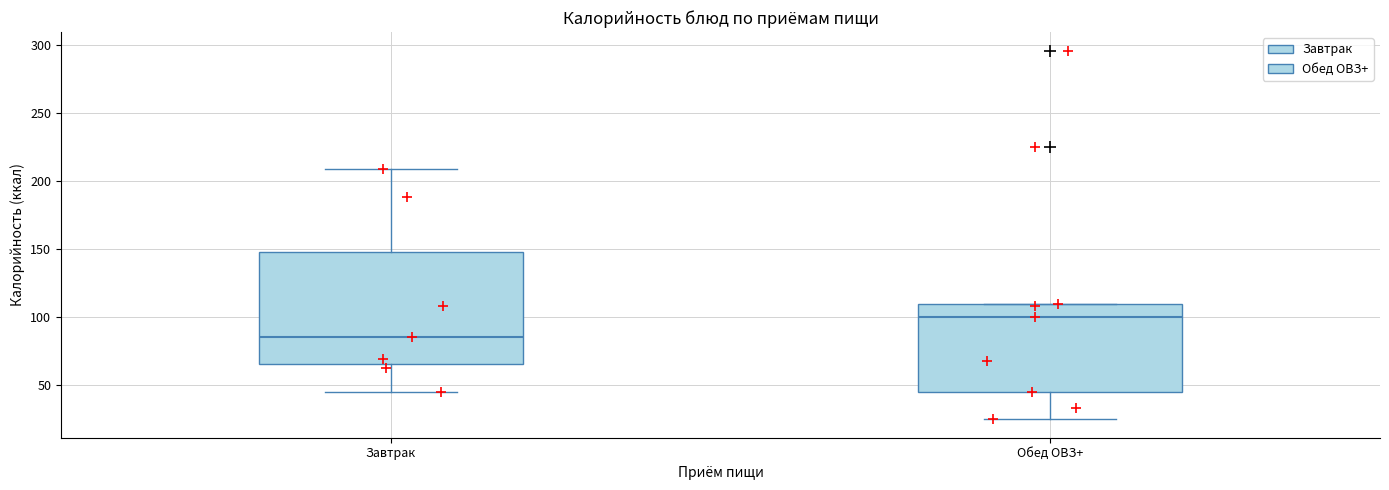

Reading left to right, read every box against the y-axis: the position of its median line, the range the box covers, and the ends of its whiskers. The values are not printed on the chart, so give them approximately, as read against the axis.

Завтрак: median 85, box 65 to 150, whiskers 45 to 210
Обед ОВЗ+: median 100, box 45 to 110, whiskers 25 to 110